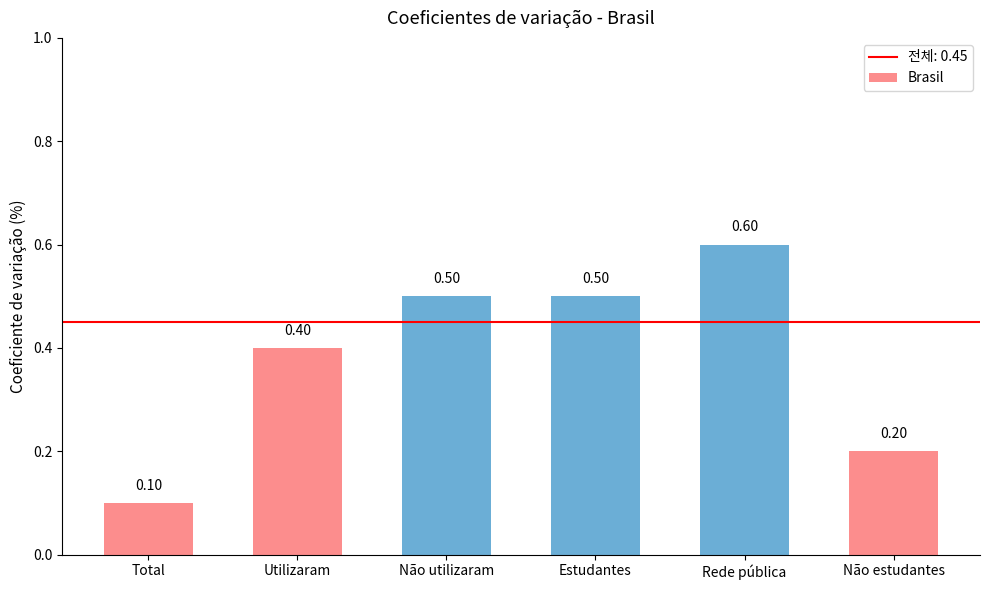

Is it true that the value at Não estudantes is 0.3?

False